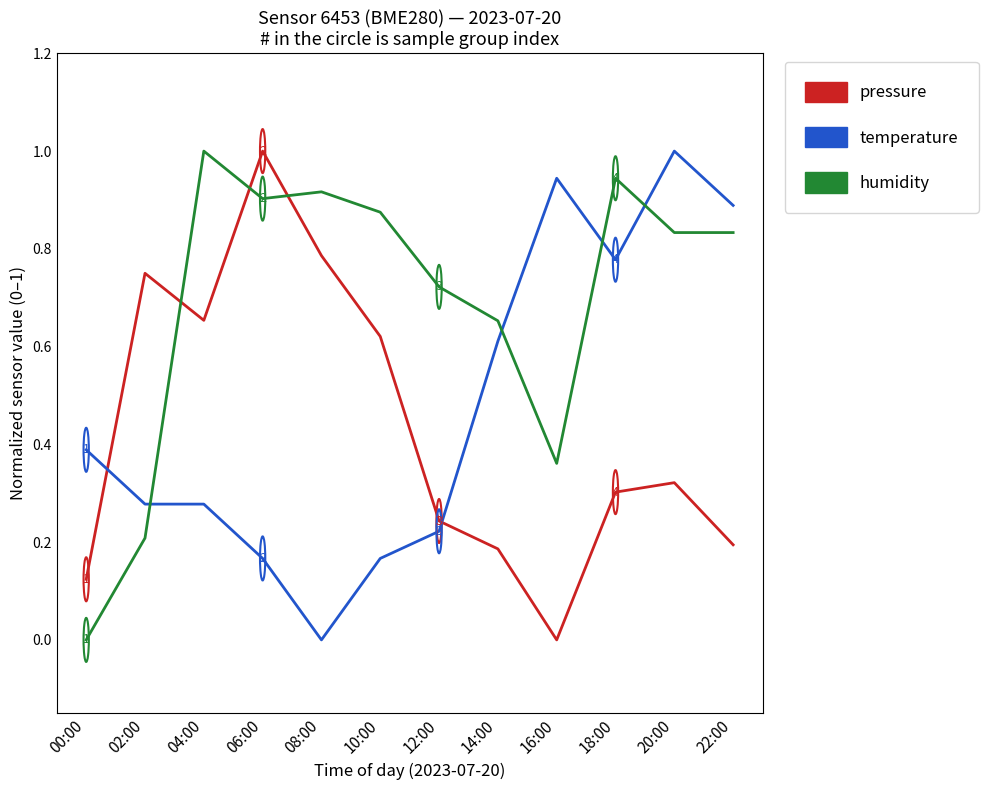

Is it true that humidity equals 1.0 at 04:00?

True